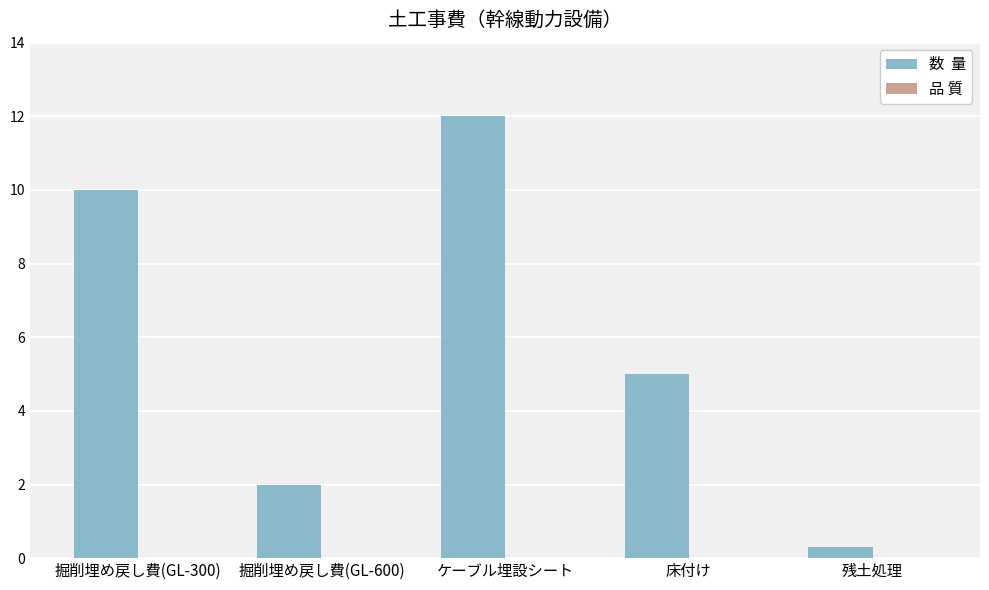

What is the sum of all values?

29.3